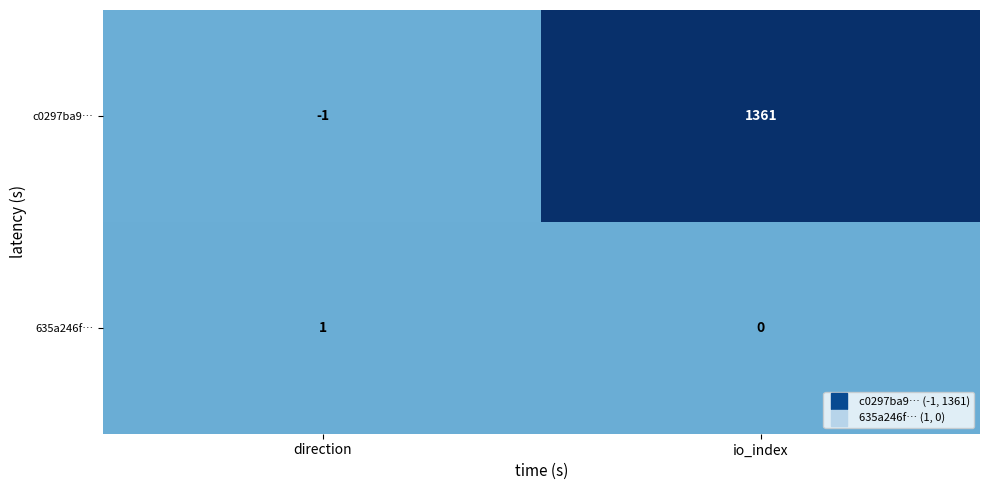

What value does the c0297ba9… series have at io_index, to the nearest 100?

1400